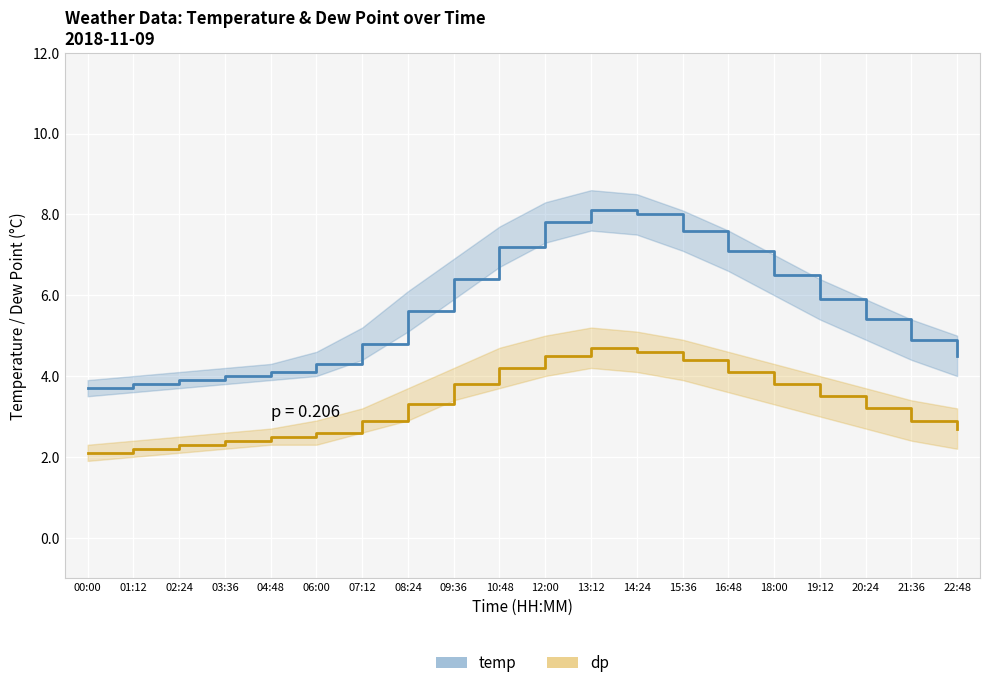

True or false: temp and dp cross at least once.

False